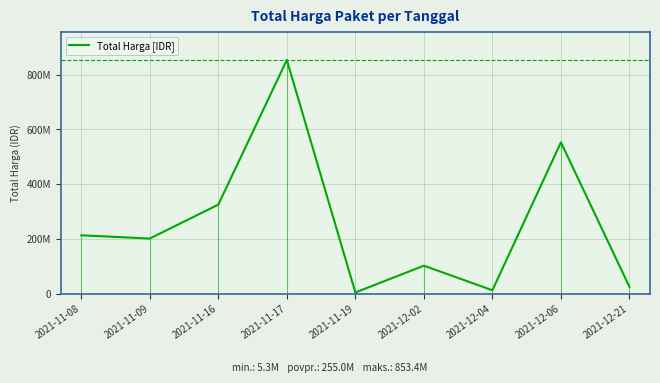

What is the maximum value shown in the chart?

853400000